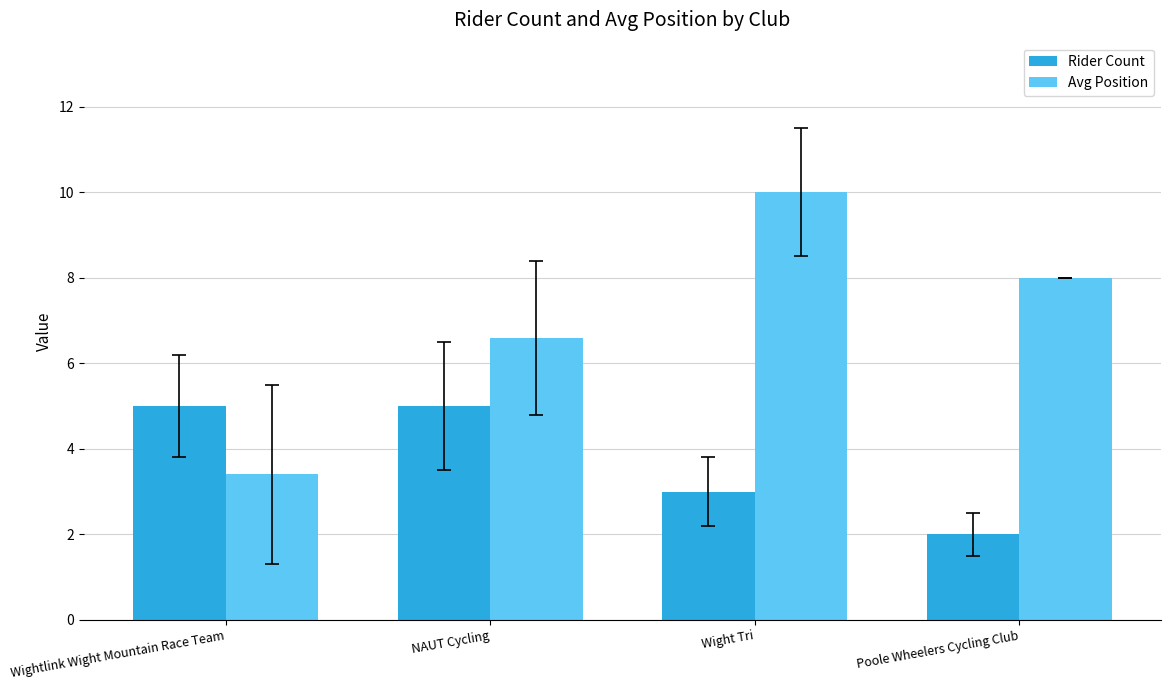

Is it true that Rider Count equals 2.6 at Poole Wheelers Cycling Club?

False